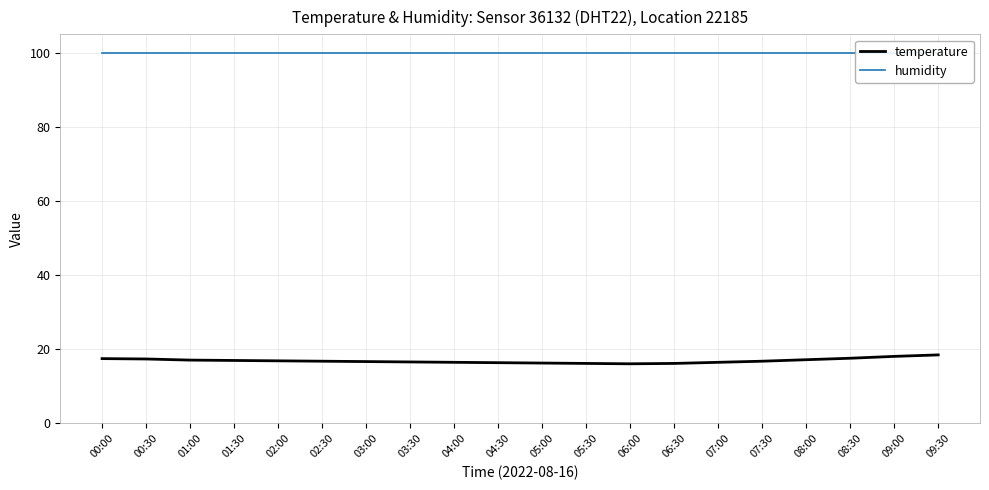

What position from the left is 03:30?

8